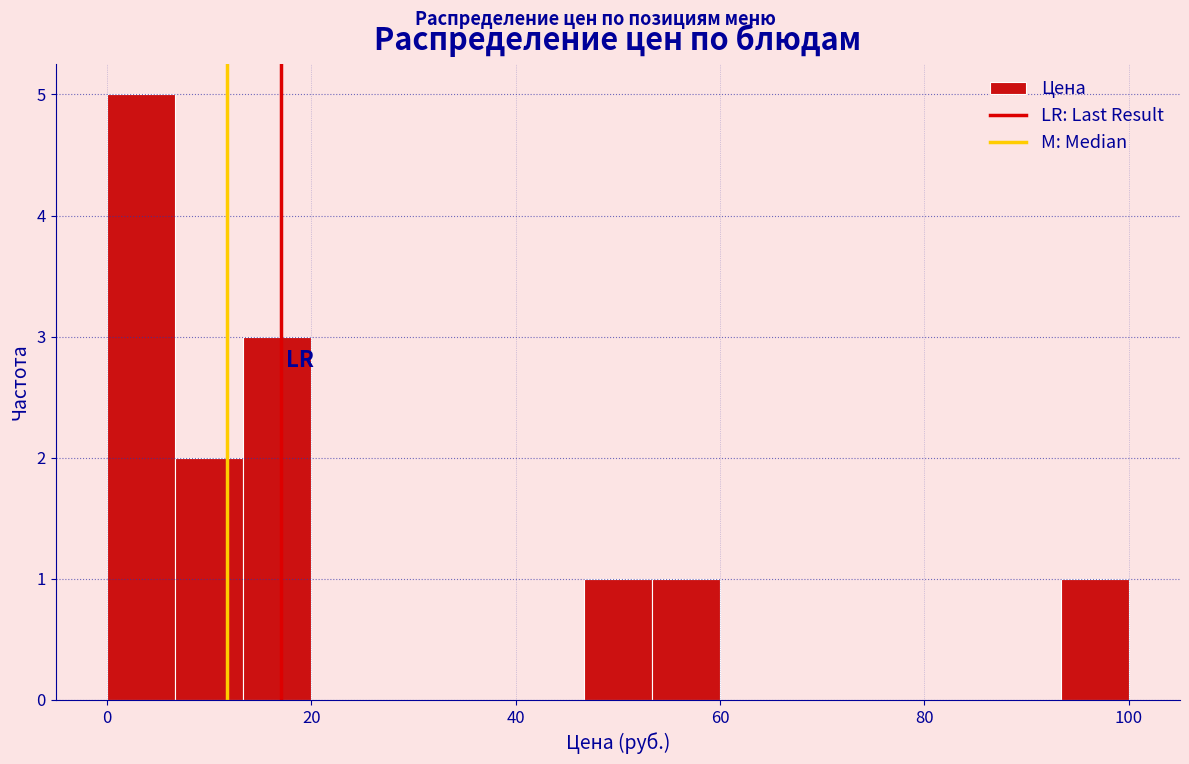

Read against the x-axis, roughly where is the centre of the tallest bar?

4